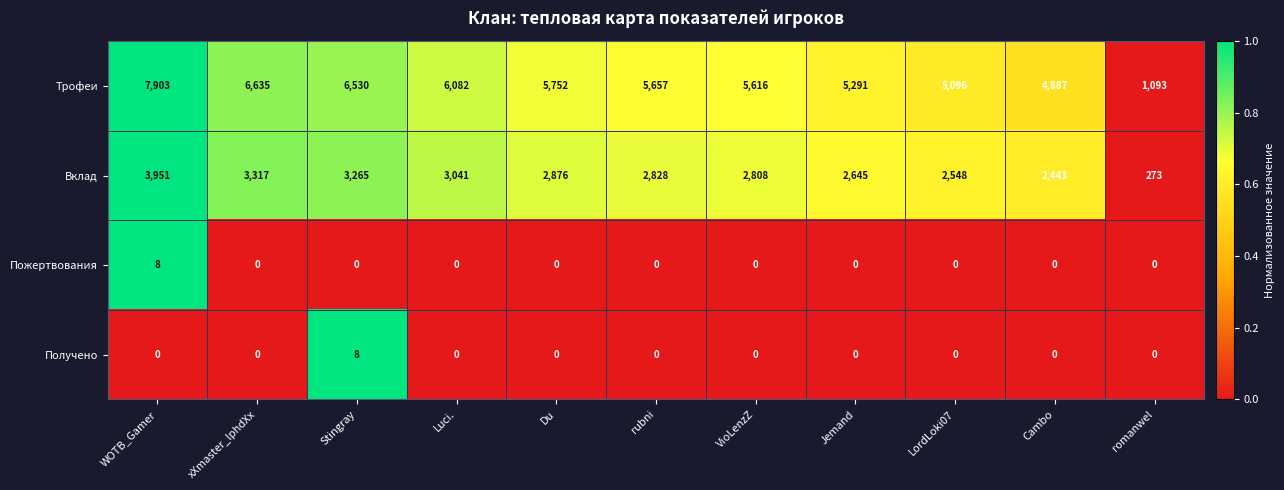

Is the value of Трофеи at Cambo greater than the value of Вклад at VioLenzZ?

Yes